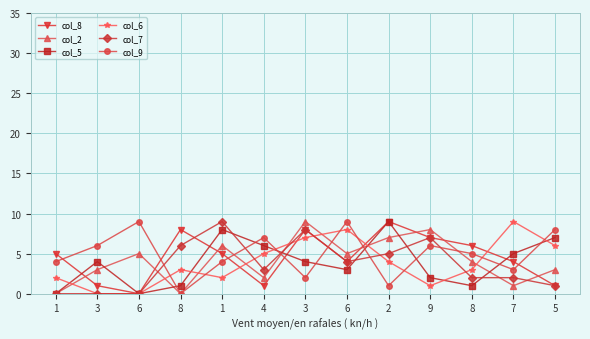

Which series has the widest spread of values?

col_8